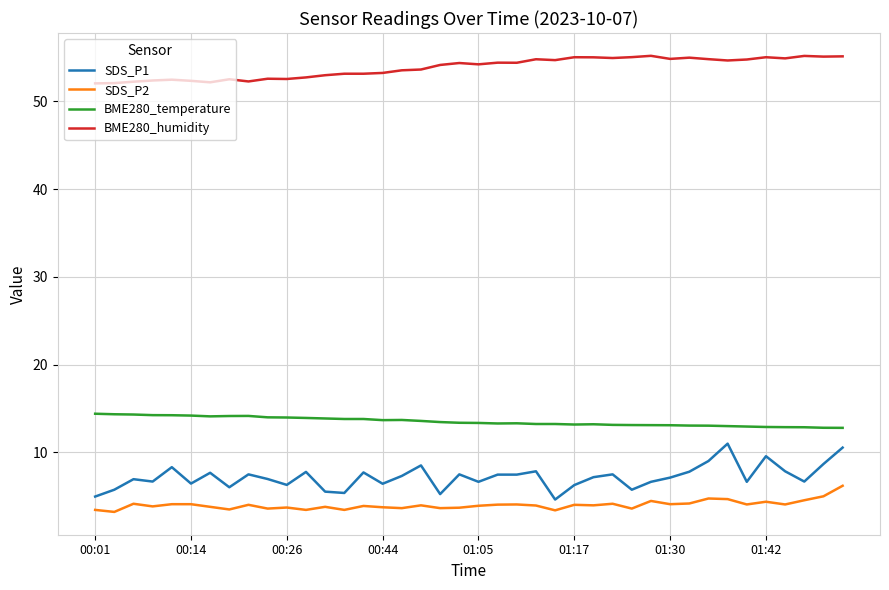

Which series has the largest range (max minus min)?

SDS_P1